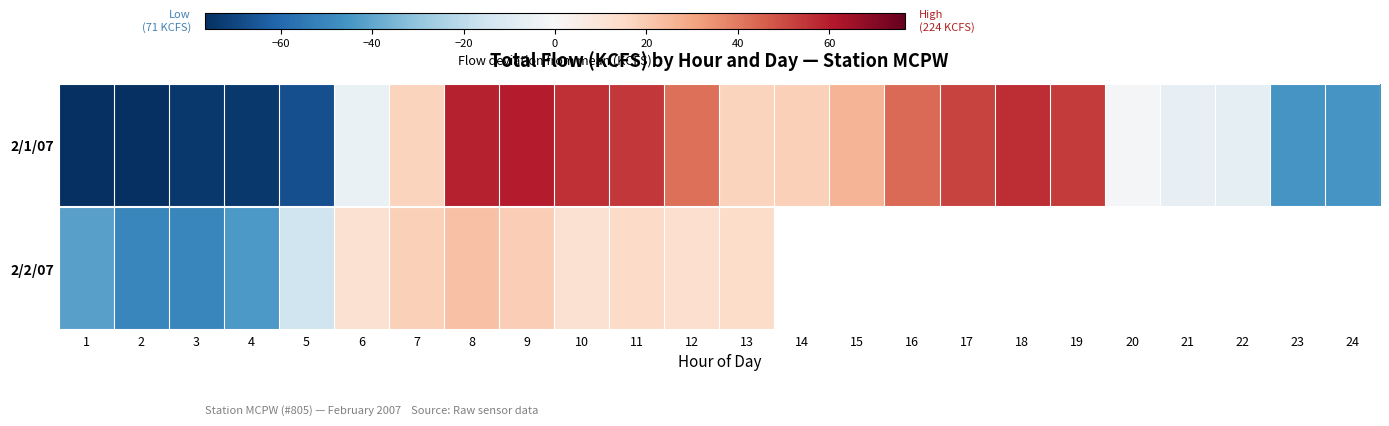

Is the value of 2/2/07 at 5 greater than the value of 2/1/07 at 12?

No